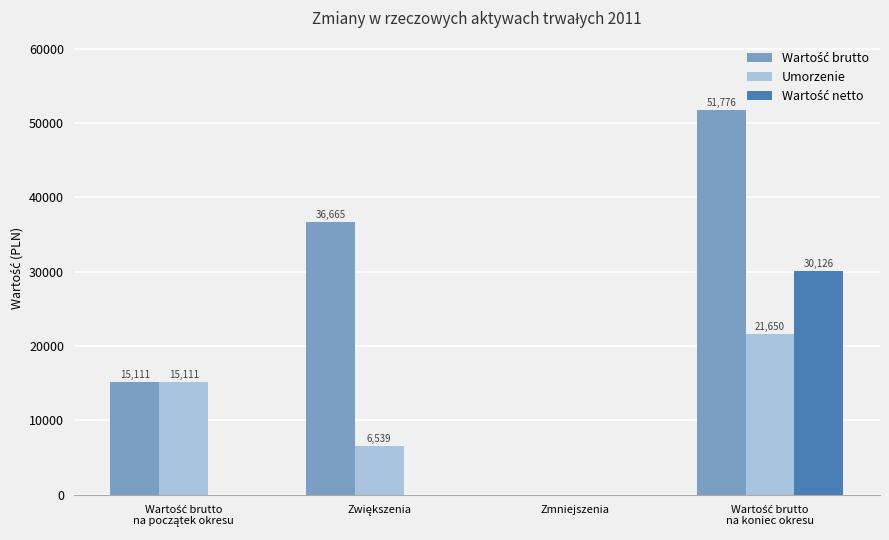

What position from the left is Zwiększenia?

2